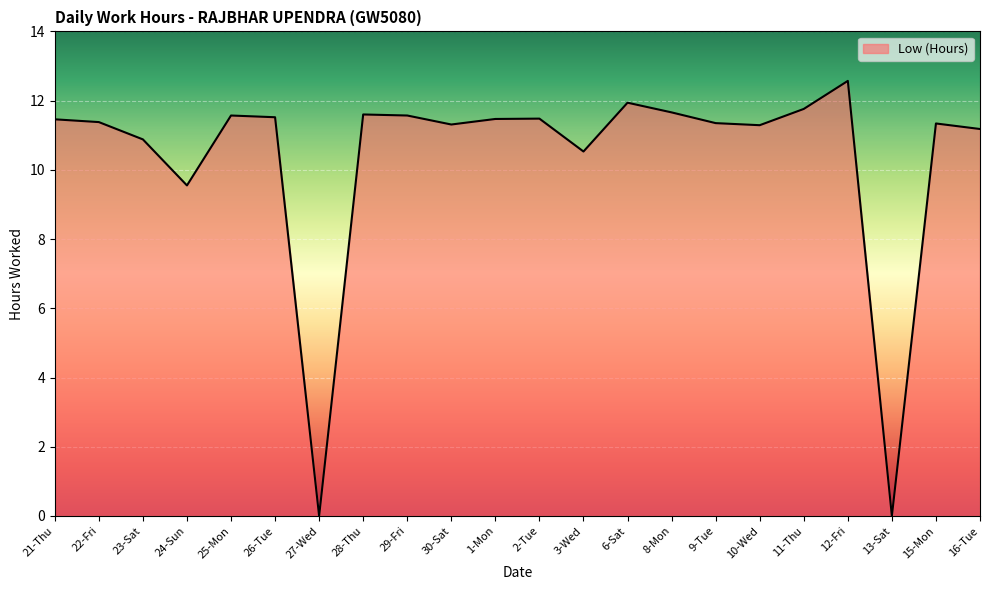

What is the difference between the values at 11-Thu and 2-Tue?

0.3